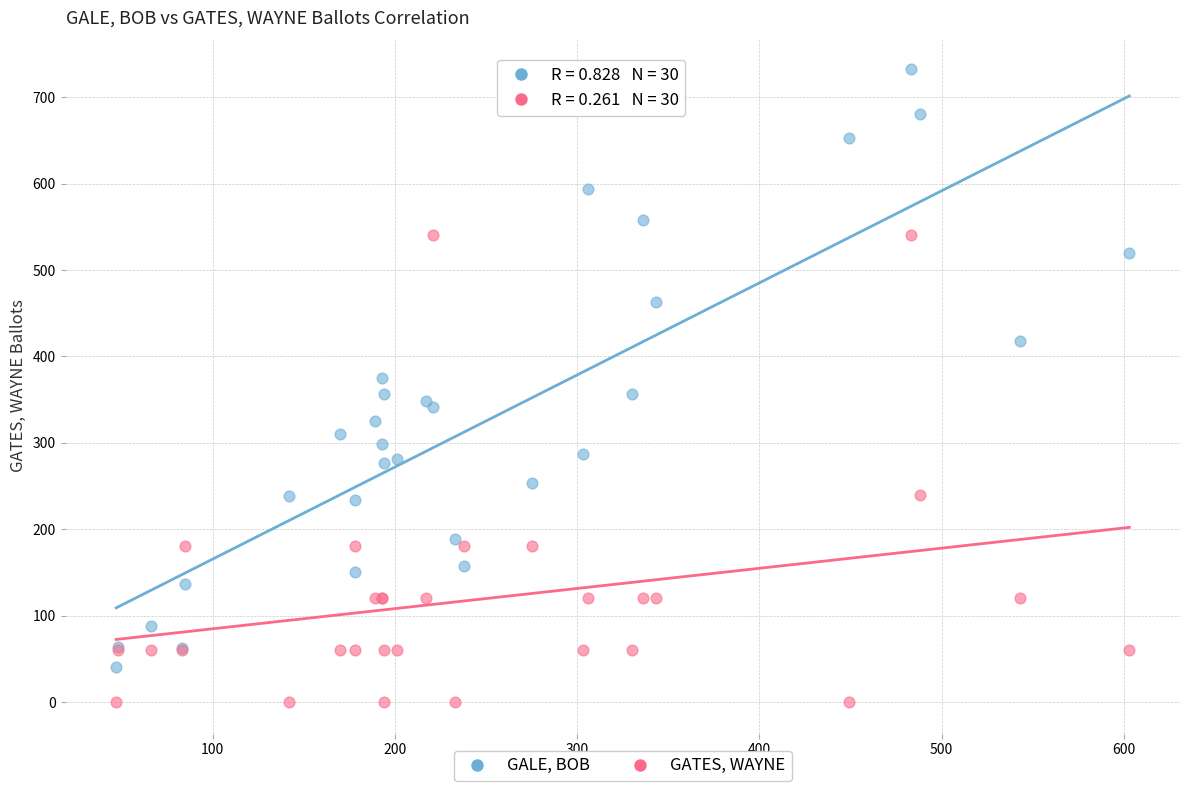

Which series has the widest spread of Y values?

GALE, BOB